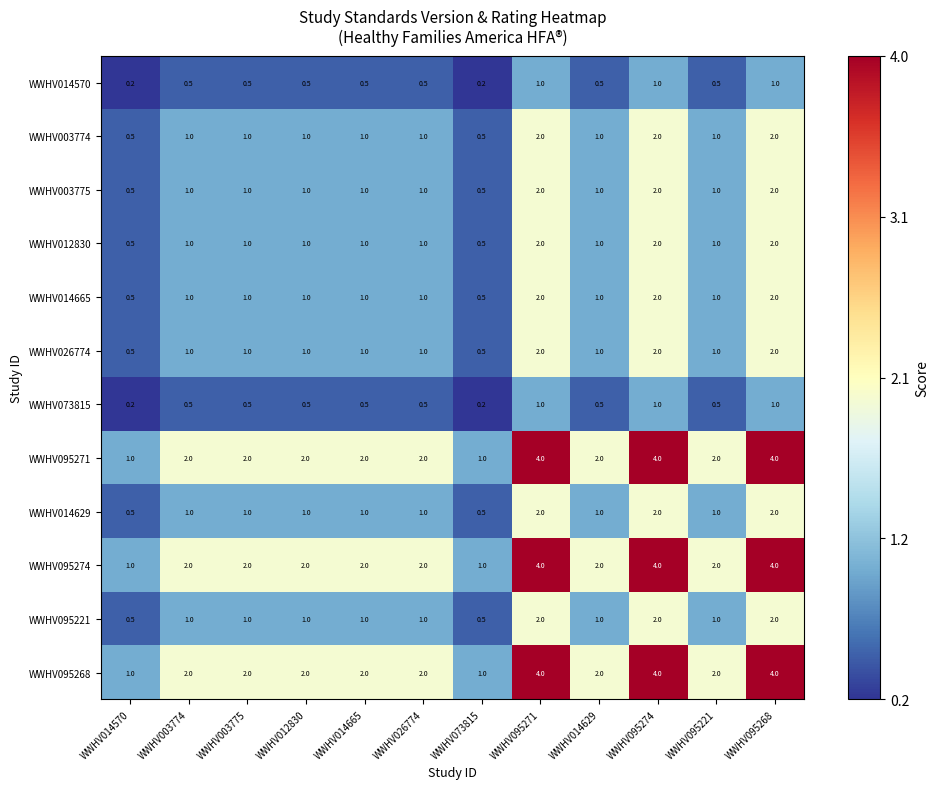

What is the sum of all WWHV012830 values?

14.0